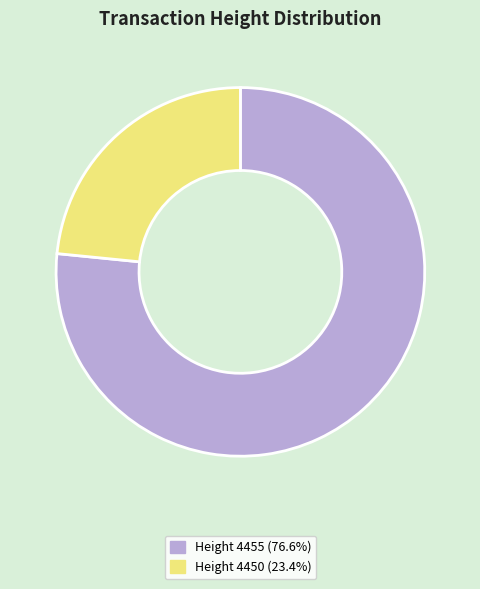

Approximately how many times larger is the value at Height 4455 (76.6%) compared to Height 4450 (23.4%)?

3.3